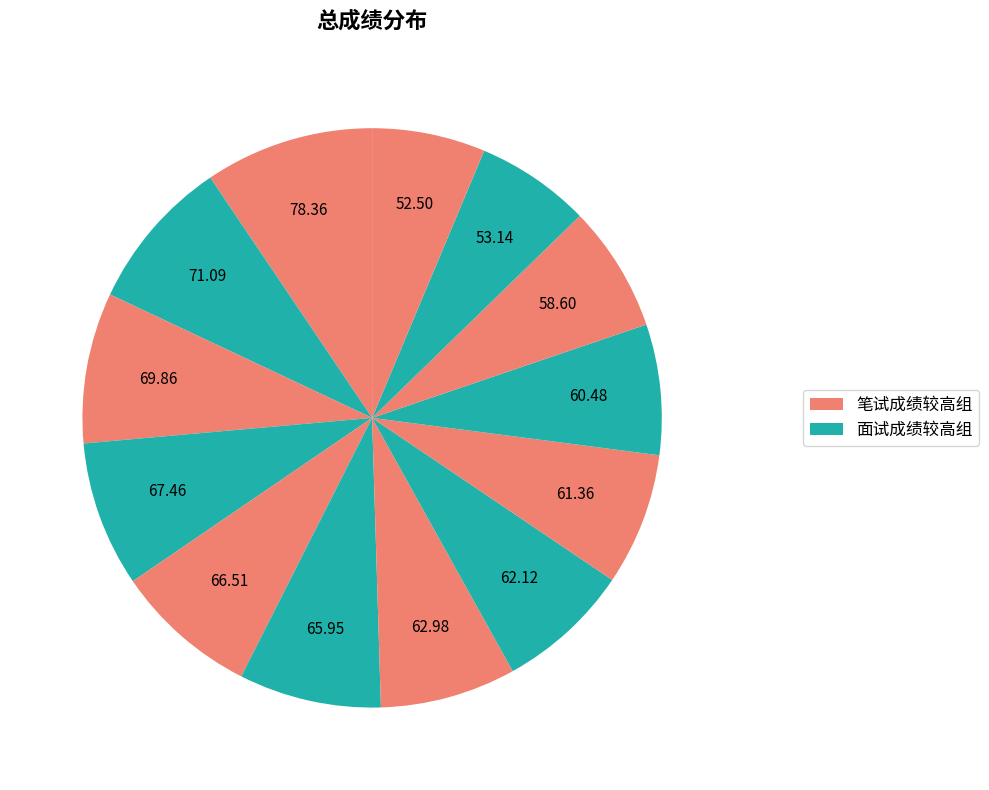

How many slices are in this pie chart?

13